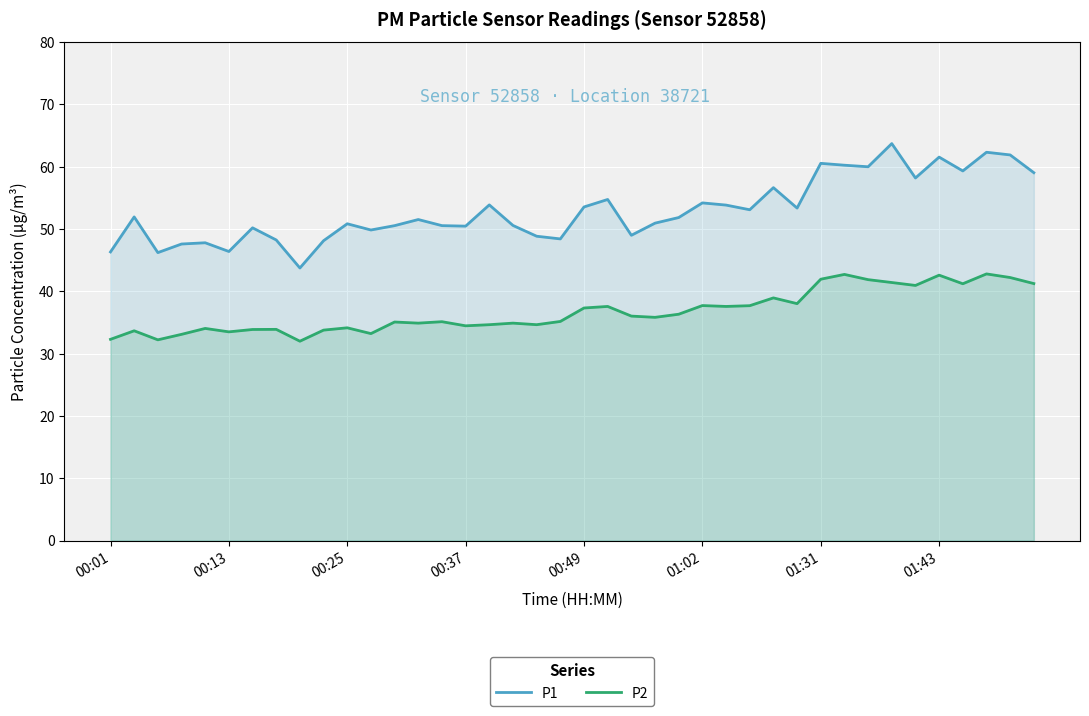

True or false: P1 and P2 intersect in this chart.

False